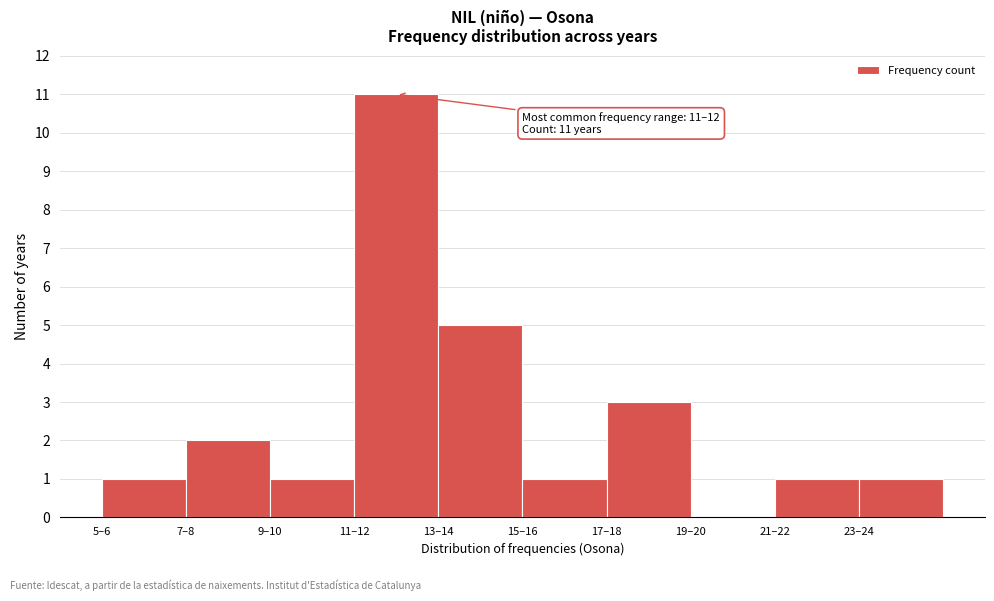

Reading left to right, list all the values displayed in this chart.

5–6=1	7–8=2	9–10=1	11–12=11	13–14=5	15–16=1	17–18=3	19–20=0	21–22=1	23–24=1